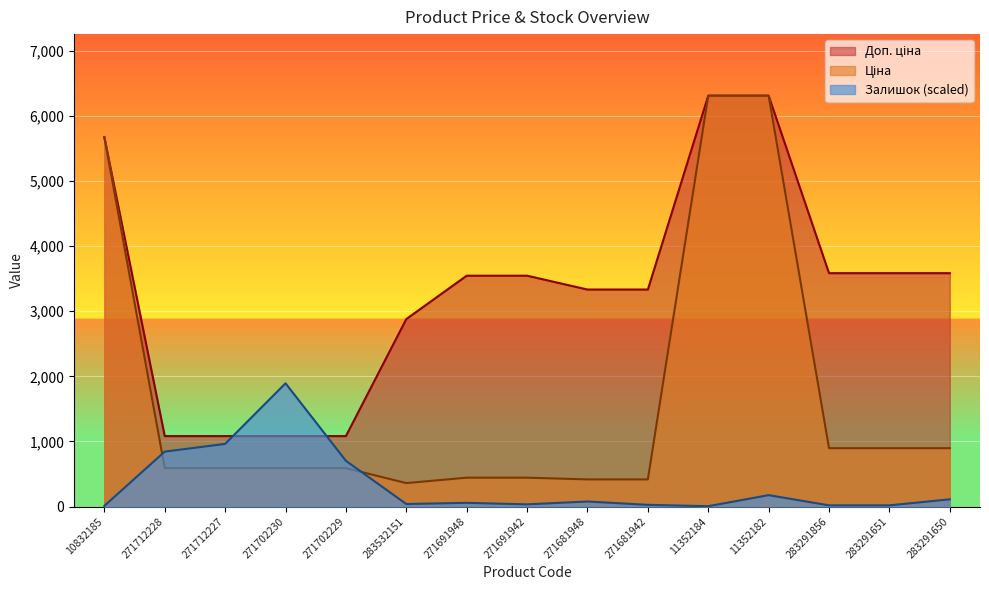

What is the smallest value displayed?

5.1